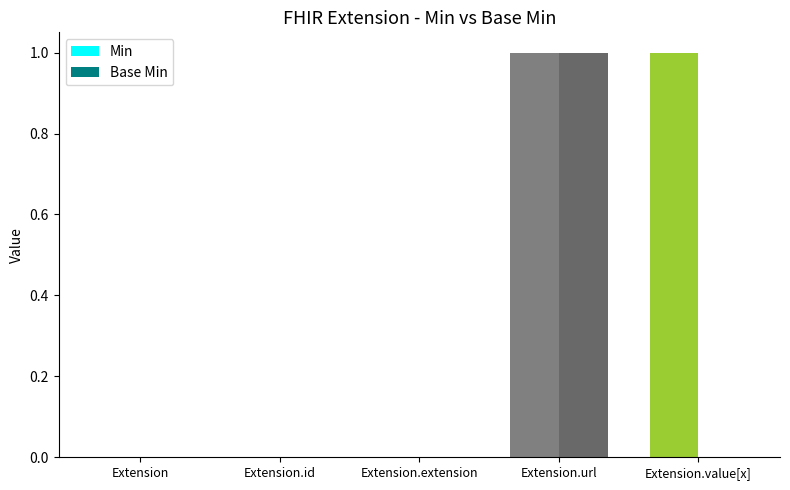

Which series changed the most between Extension.id and Extension.value[x]?

Min